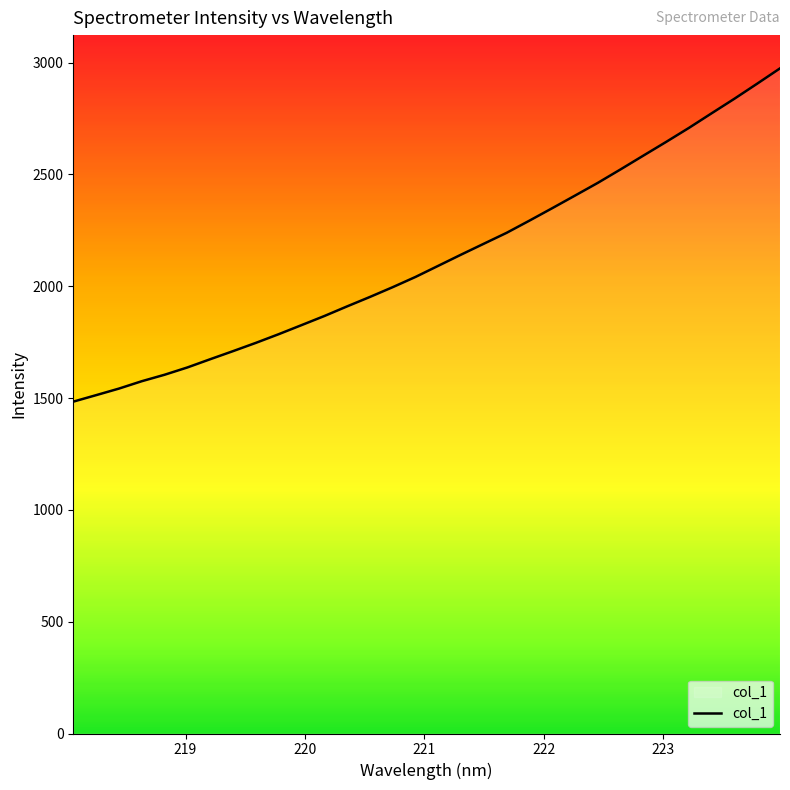

What is the minimum value shown in the chart?

1484.1